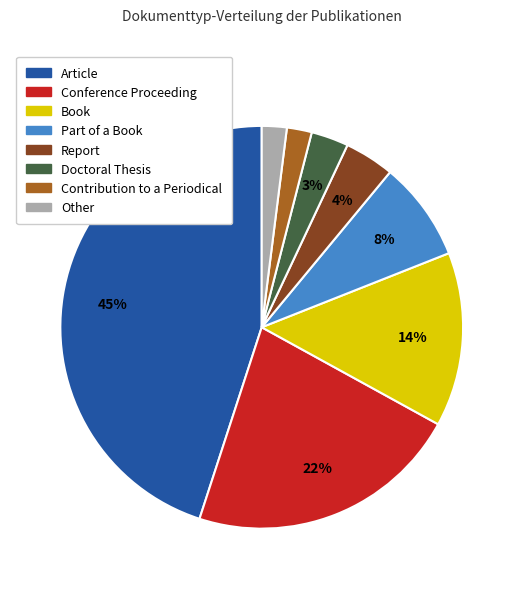

How many segments does this pie chart have?

8